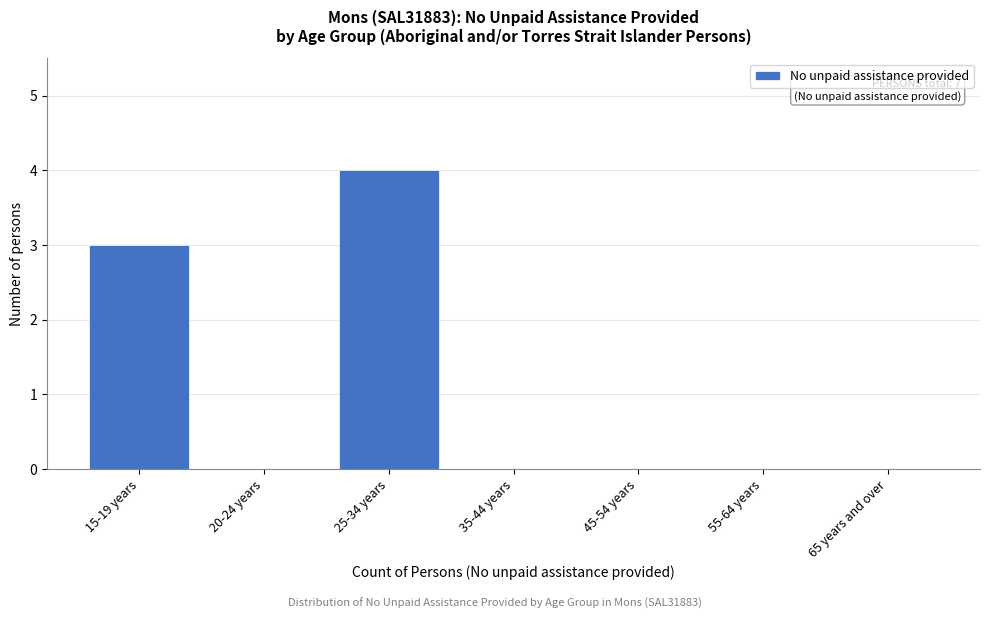

Reading left to right, list all the values displayed in this chart.

15-19 years=3	20-24 years=0	25-34 years=4	35-44 years=0	45-54 years=0	55-64 years=0	65 years and over=0